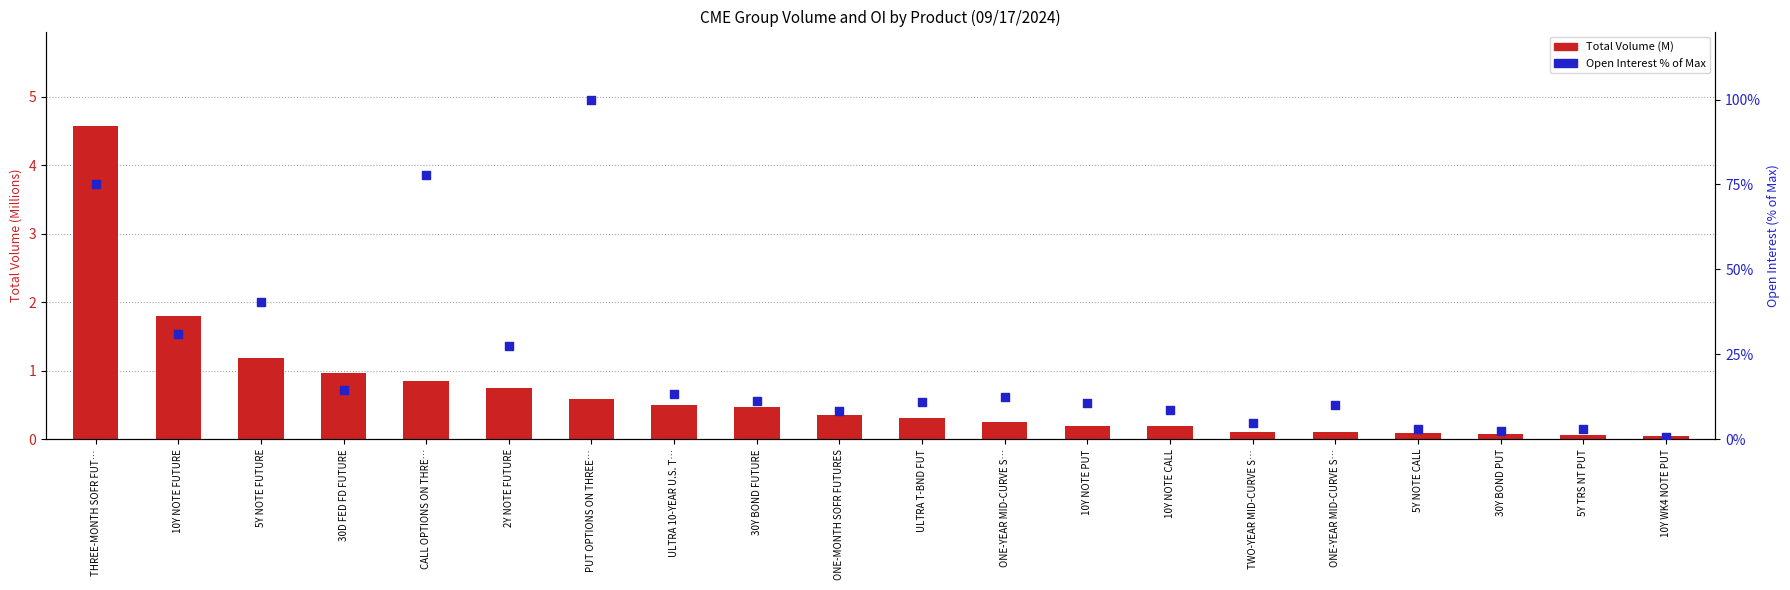

Which series has the largest total across all categories?

Open Interest % of Max